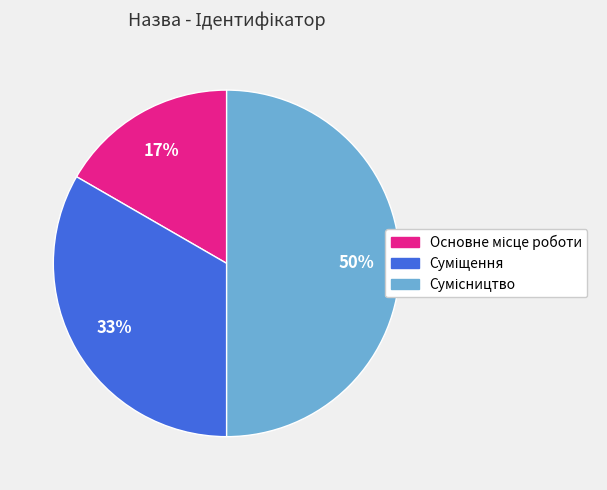

To the nearest percent, what is the difference between the largest and smallest slice percentages?

33%